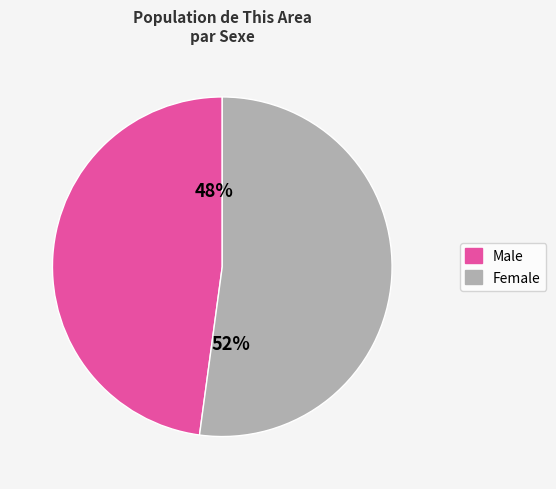

True or false: Female accounts for 52% of the total.

True